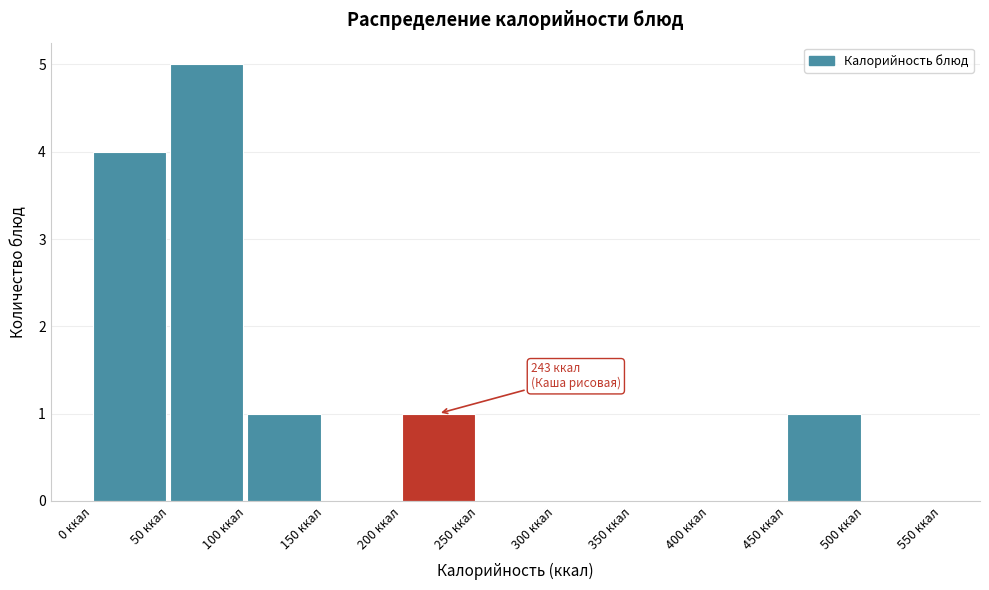

Over which range of the x-axis is the bar tallest?

50 to 100